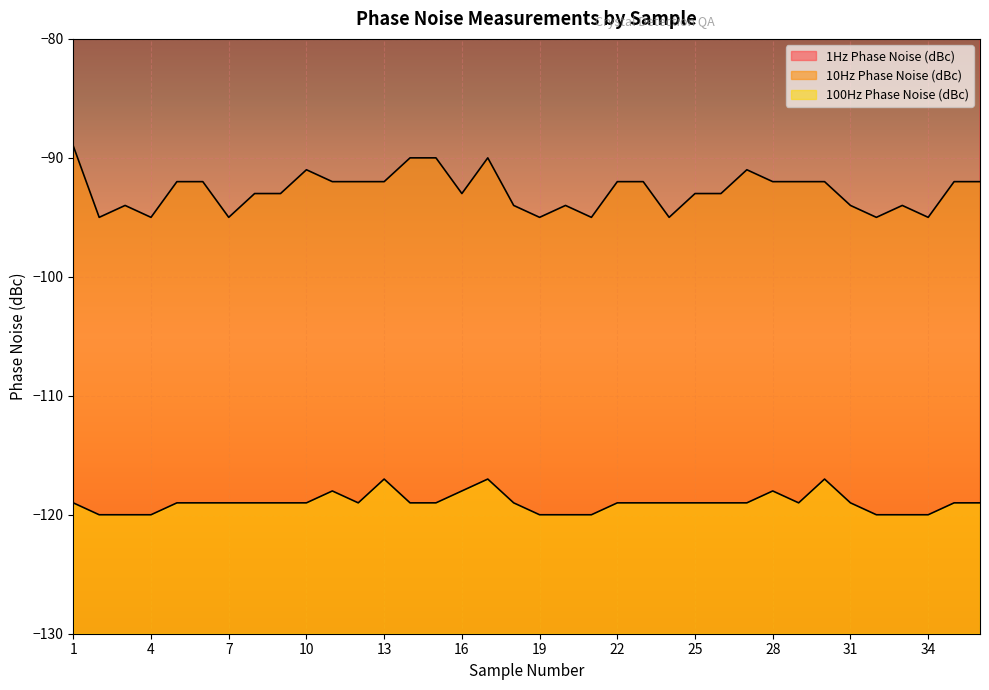

Which has a higher value, 14 or 30?

14